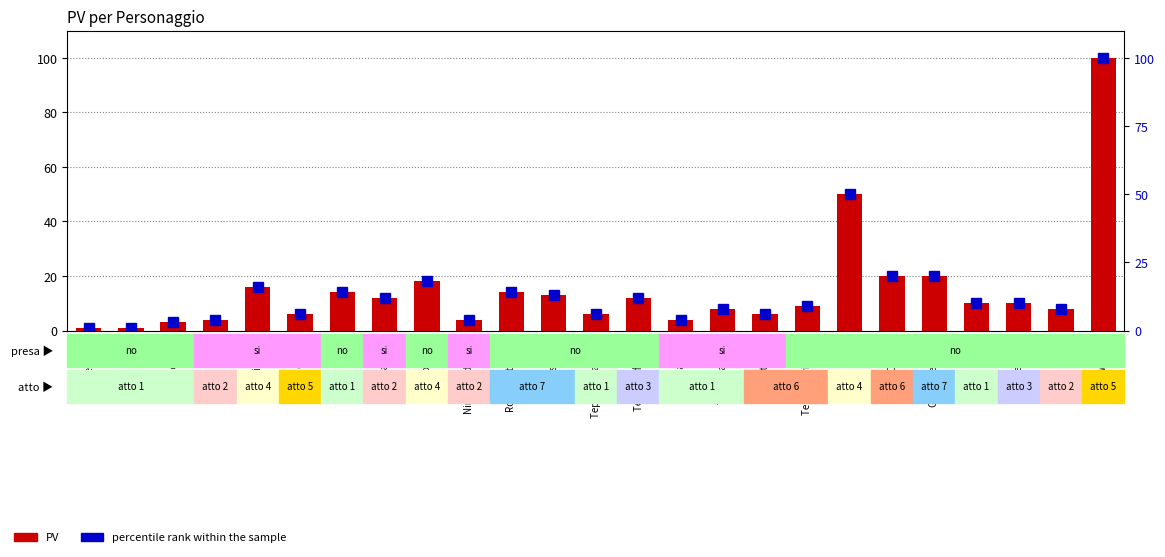

At which category does the chart reach its minimum across all series?

Dobermann